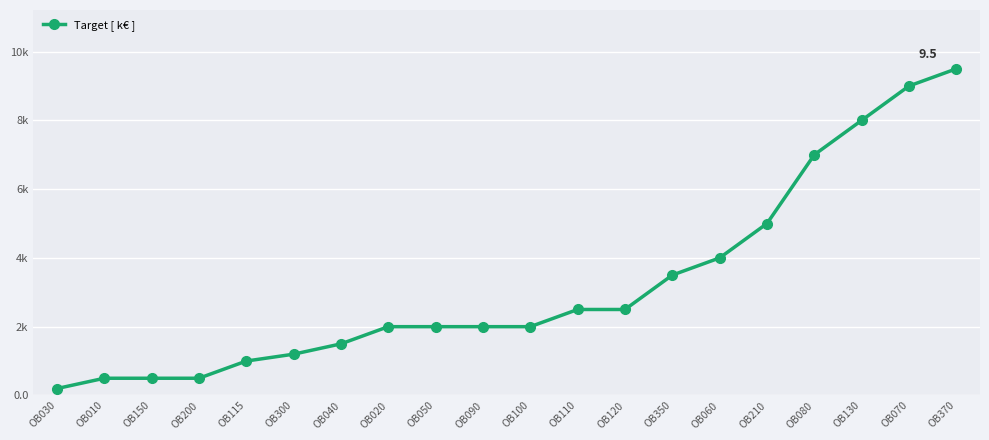

What is the maximum value shown in the chart?

9.5